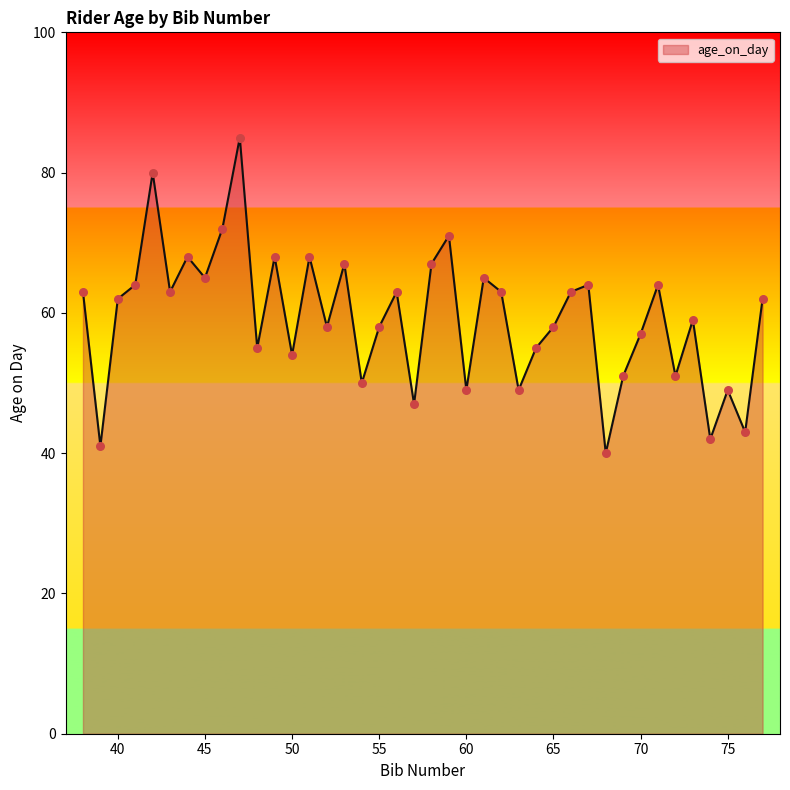

What is the maximum value shown in the chart?

85